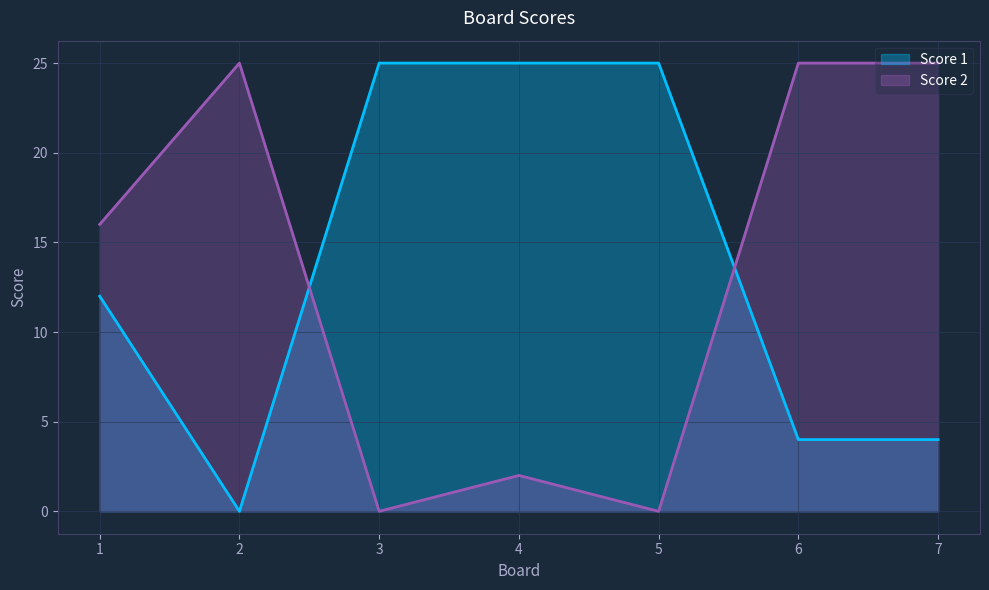

What is the value of the Score 2 point at the 1st from the left?

16